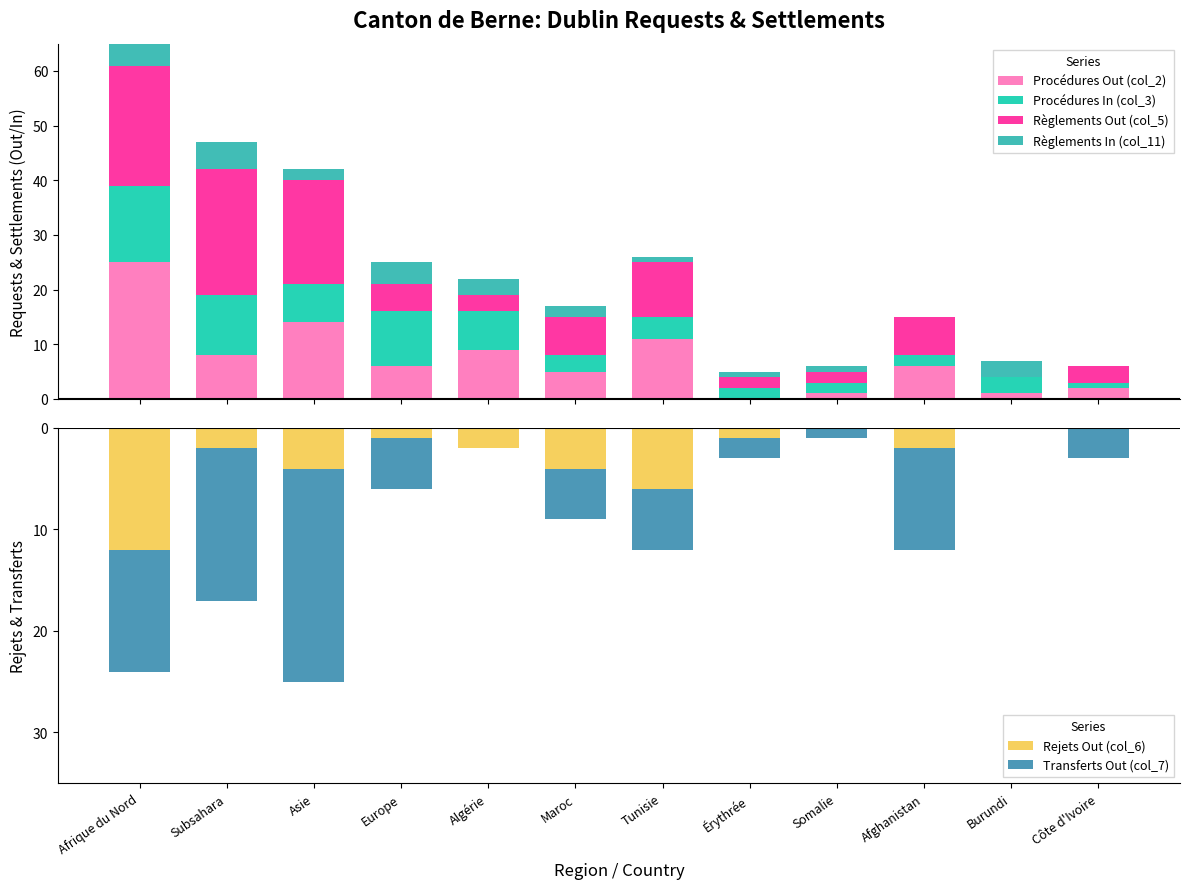

Reading left to right, extract all data points from this chart.

Procédures Out (col_2): Afrique du Nord=25	Subsahara=8	Asie=14	Europe=6	Algérie=9	Maroc=5	Tunisie=11	Érythrée=0	Somalie=1	Afghanistan=6	Burundi=1	Côte d'Ivoire=2
Procédures In (col_3): Afrique du Nord=14	Subsahara=11	Asie=7	Europe=10	Algérie=7	Maroc=3	Tunisie=4	Érythrée=2	Somalie=2	Afghanistan=2	Burundi=3	Côte d'Ivoire=1
Règlements Out (col_5): Afrique du Nord=22	Subsahara=23	Asie=19	Europe=5	Algérie=3	Maroc=7	Tunisie=10	Érythrée=2	Somalie=2	Afghanistan=7	Burundi=0	Côte d'Ivoire=3
Règlements In (col_11): Afrique du Nord=6	Subsahara=5	Asie=2	Europe=4	Algérie=3	Maroc=2	Tunisie=1	Érythrée=1	Somalie=1	Afghanistan=0	Burundi=3	Côte d'Ivoire=0
Rejets Out (col_6): Afrique du Nord=-12	Subsahara=-2	Asie=-4	Europe=-1	Algérie=-2	Maroc=-4	Tunisie=-6	Érythrée=-1	Somalie=0	Afghanistan=-2	Burundi=0	Côte d'Ivoire=0
Transferts Out (col_7): Afrique du Nord=-12	Subsahara=-15	Asie=-21	Europe=-5	Algérie=0	Maroc=-5	Tunisie=-6	Érythrée=-2	Somalie=-1	Afghanistan=-10	Burundi=0	Côte d'Ivoire=-3